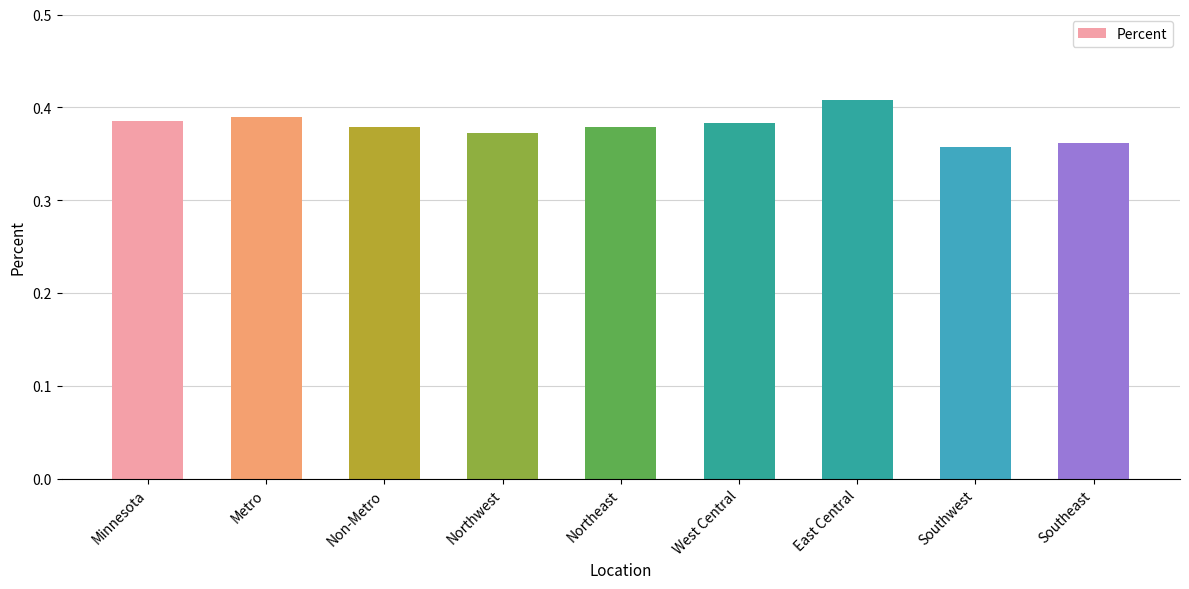

What is the sum of the values at Northeast and Northwest?

0.8